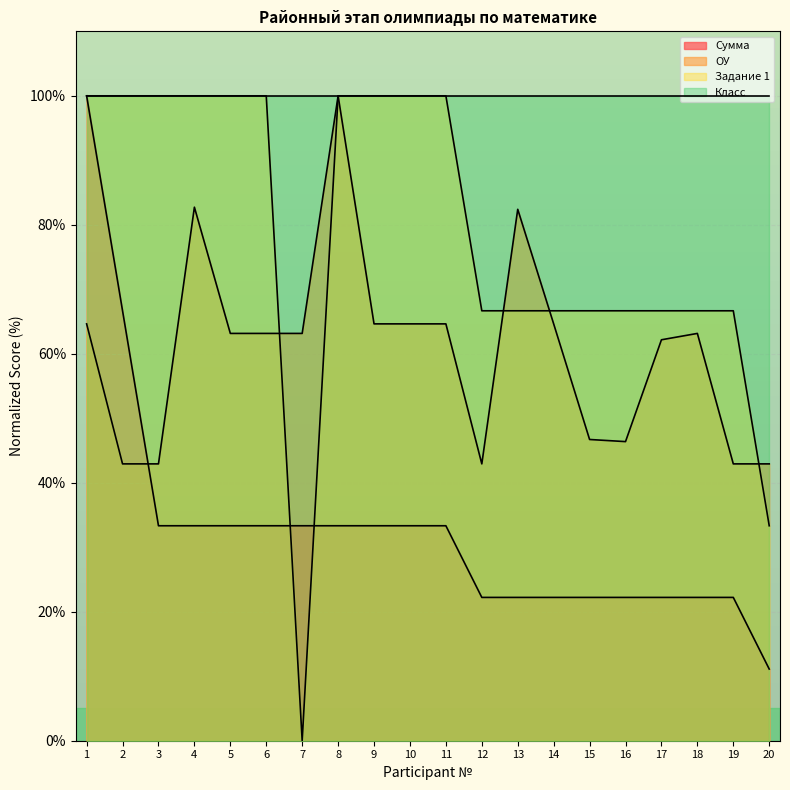

How many data points in Сумма are less than 33?

9